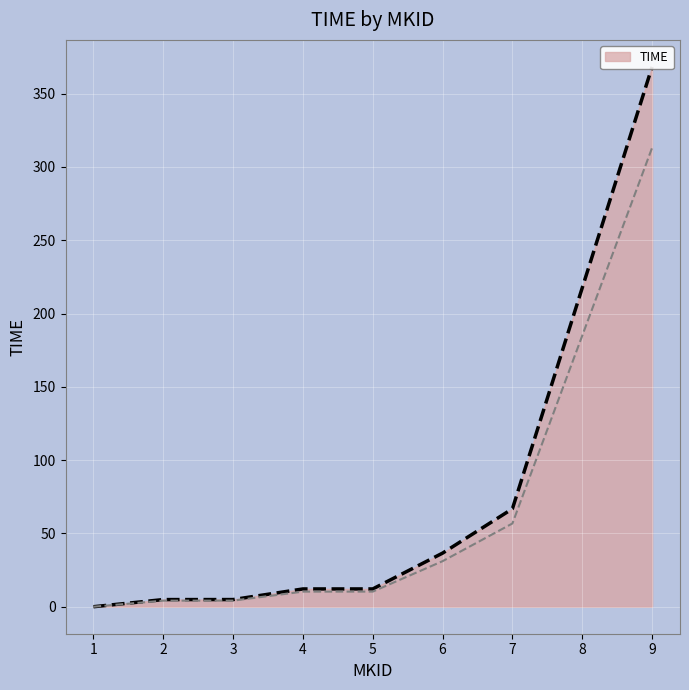

True or false: the data has more than 0 interior local peaks.

False